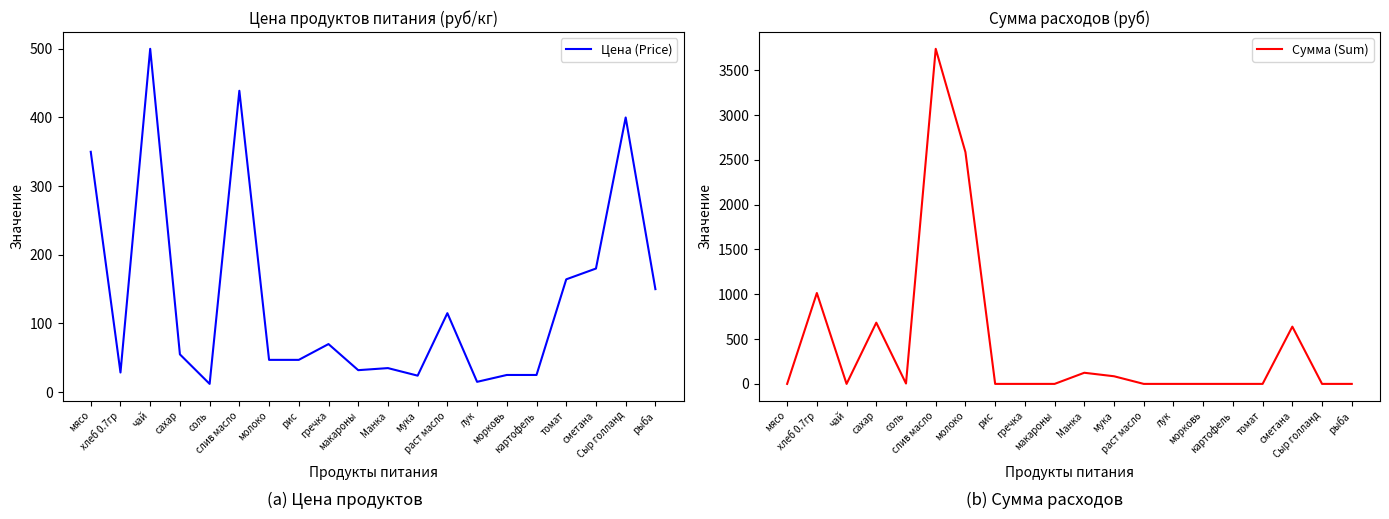

True or false: Цена (Price) and Сумма (Sum) cross at least once.

True